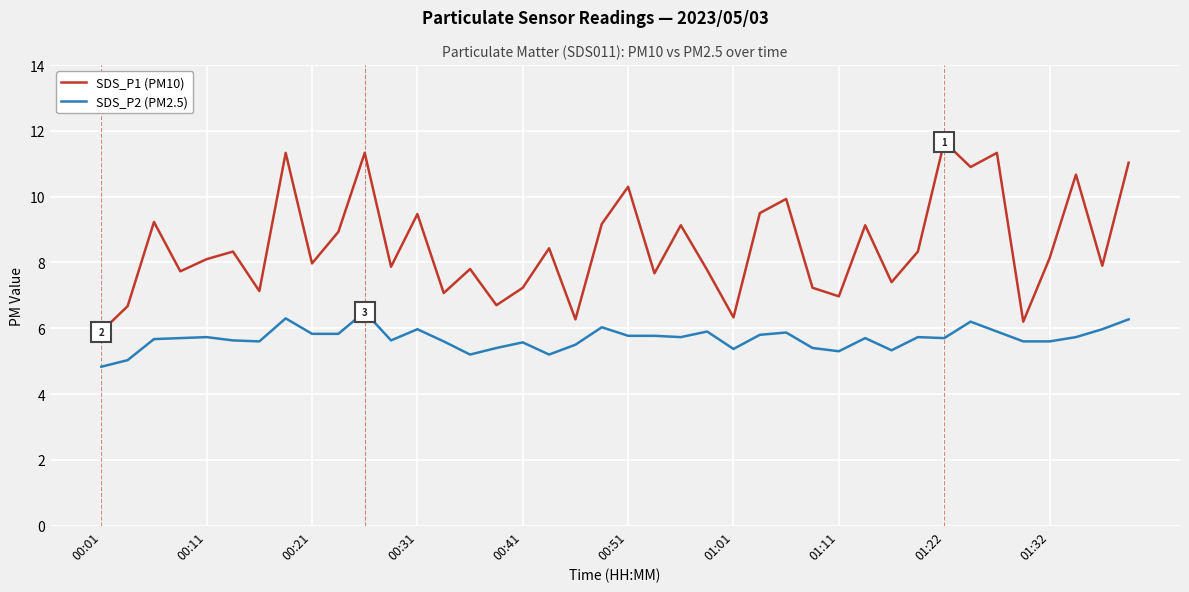

How many lines are shown in the chart?

2